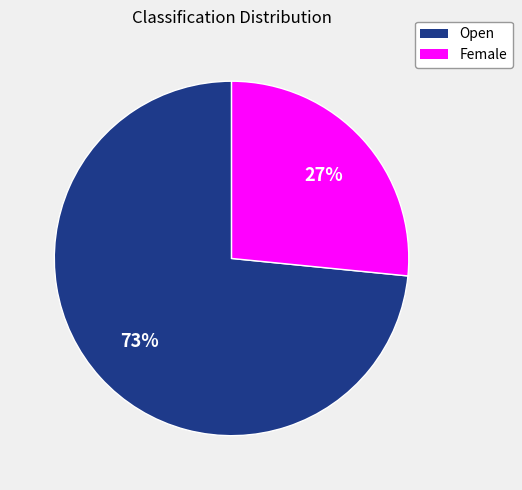

How many segments does this pie chart have?

2